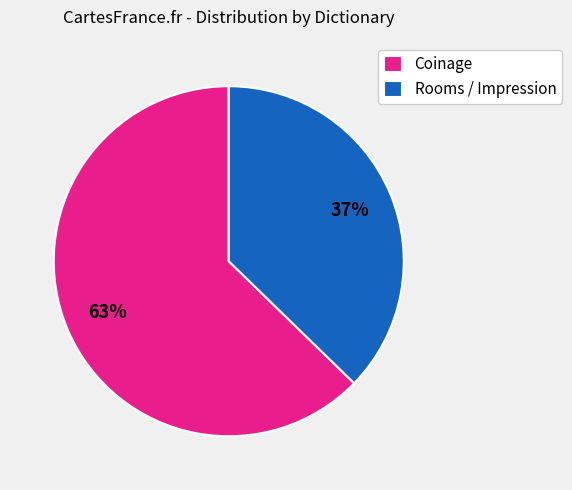

Is it true that Rooms / Impression is 37% of the pie?

True